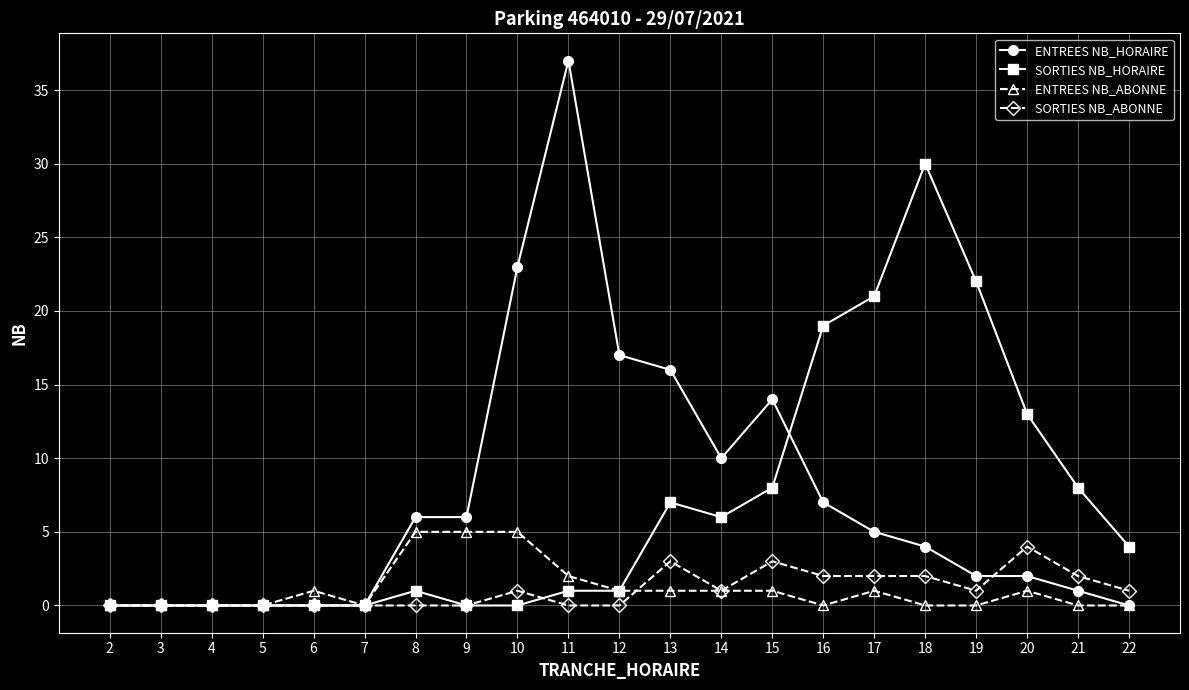

Rank the series by their maximum value, from lowest to highest.

SORTIES NB_ABONNE, ENTREES NB_ABONNE, SORTIES NB_HORAIRE, ENTREES NB_HORAIRE